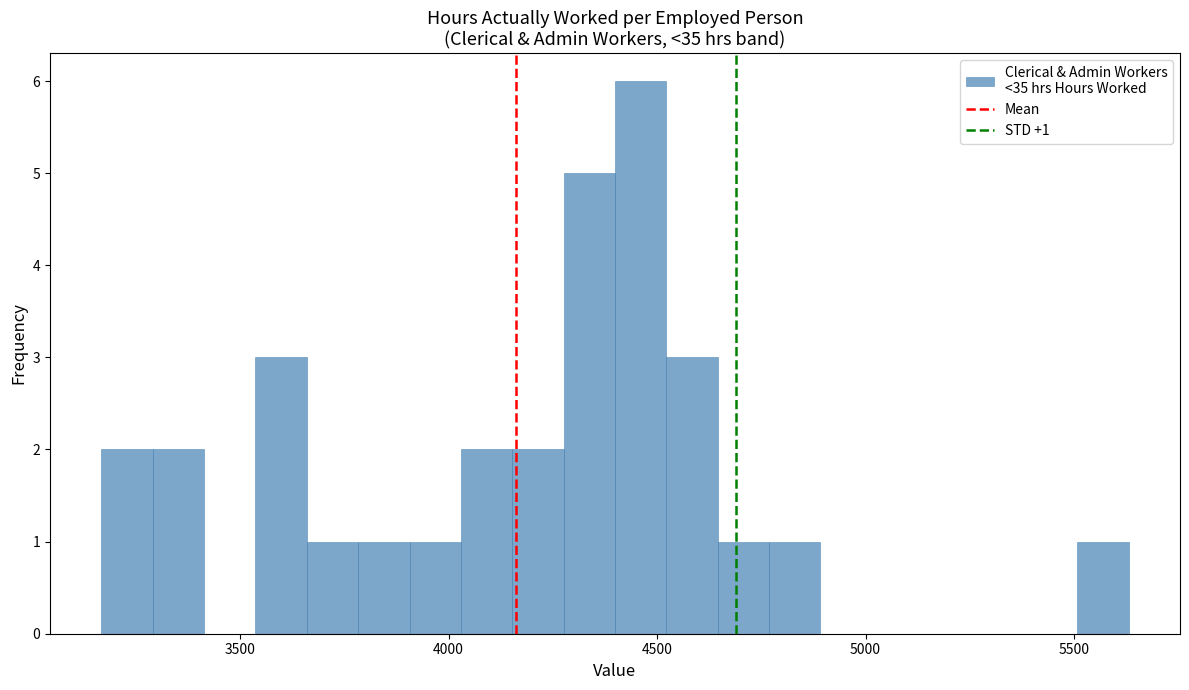

Around what value on the x-axis is the tallest bar? Give the approximate position of its centre, as read against the axis.

4450